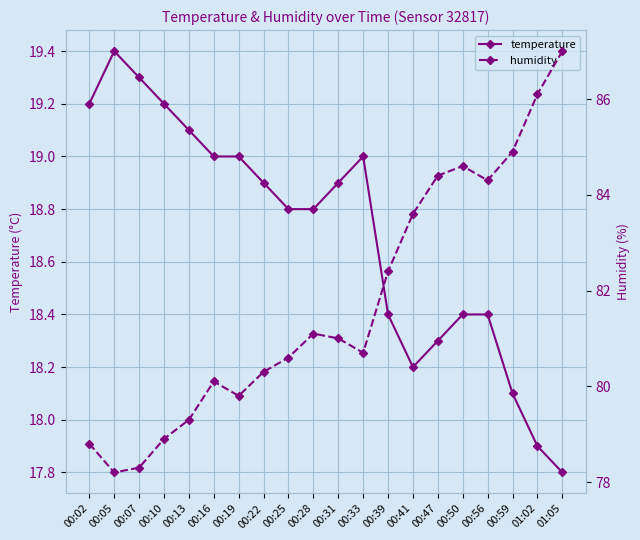

Reading left to right, list all the values displayed in this chart.

temperature: 00:02=19.2	00:05=19.4	00:07=19.3	00:10=19.2	00:13=19.1	00:16=19.0	00:19=19.0	00:22=18.9	00:25=18.8	00:28=18.8	00:31=18.9	00:33=19.0	00:39=18.4	00:41=18.2	00:47=18.3	00:50=18.4	00:56=18.4	00:59=18.1	01:02=17.9	01:05=17.8
humidity: 00:02=78.8	00:05=78.2	00:07=78.3	00:10=78.9	00:13=79.3	00:16=80.1	00:19=79.8	00:22=80.3	00:25=80.6	00:28=81.1	00:31=81.0	00:33=80.7	00:39=82.4	00:41=83.6	00:47=84.4	00:50=84.6	00:56=84.3	00:59=84.9	01:02=86.1	01:05=87.0